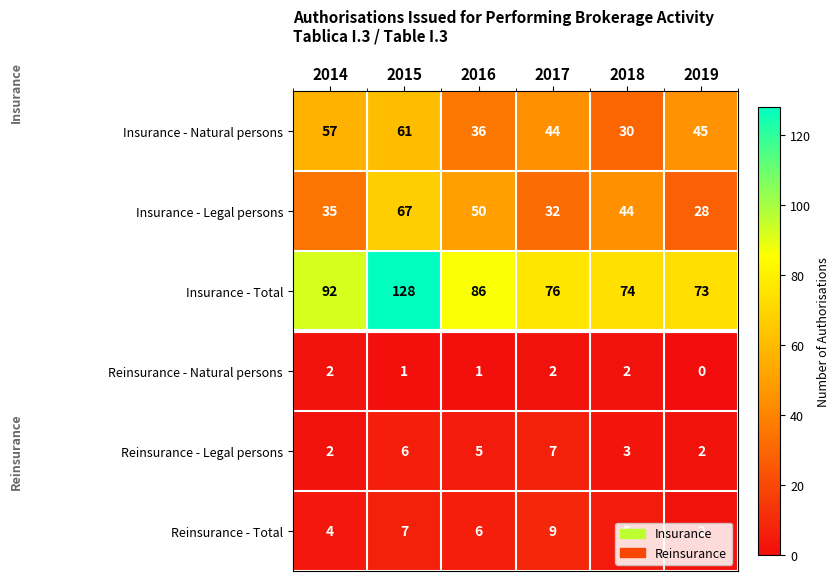

Which series has the largest range (max minus min)?

Insurance - Total